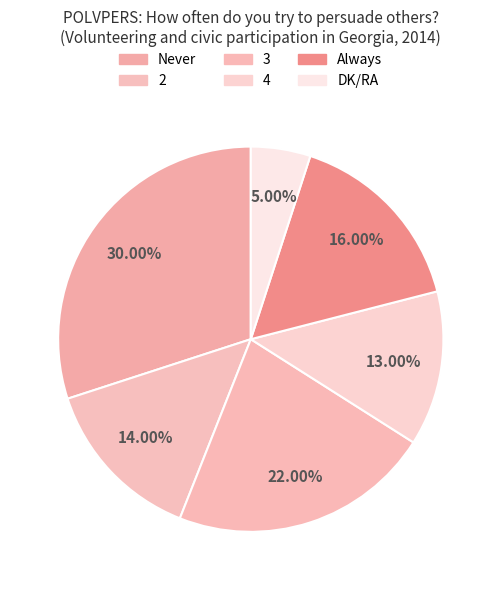

Is the sum of 2 and Always greater than half?

No